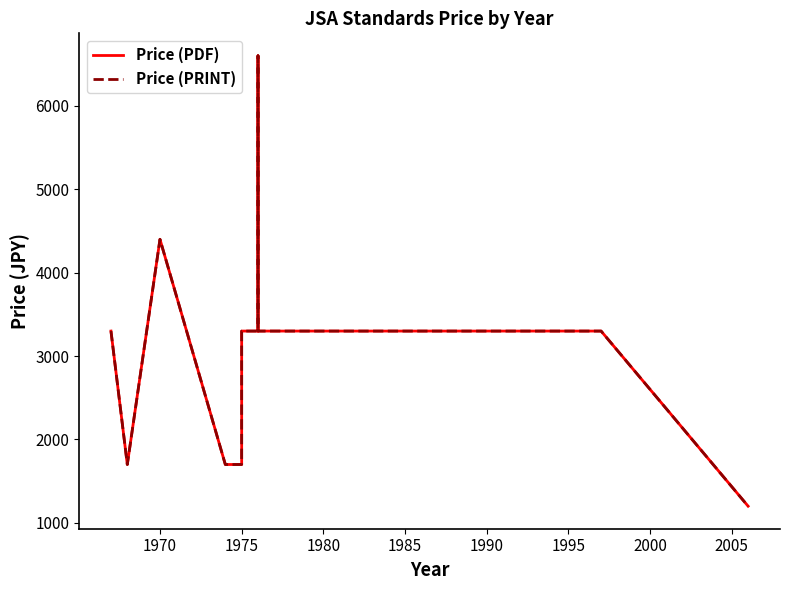

True or false: Price (PRINT) and Price (PDF) intersect in this chart.

False